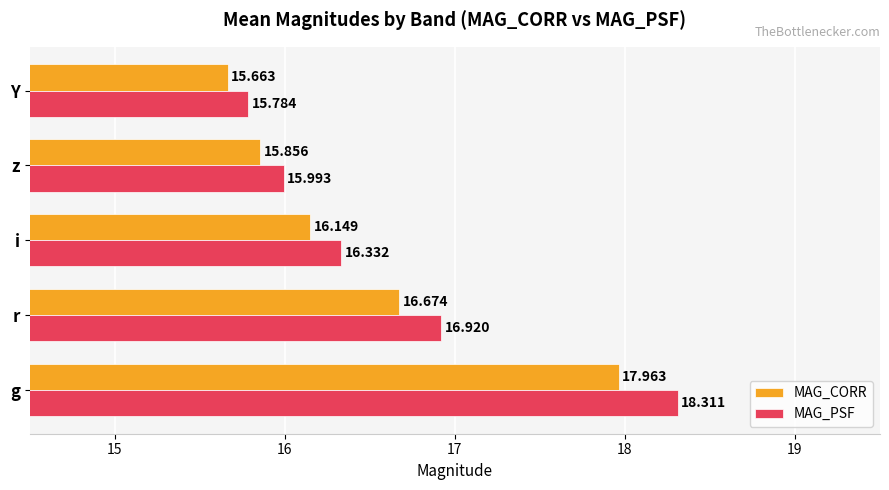

Where is MAG_PSF nearest to the value 17?

r